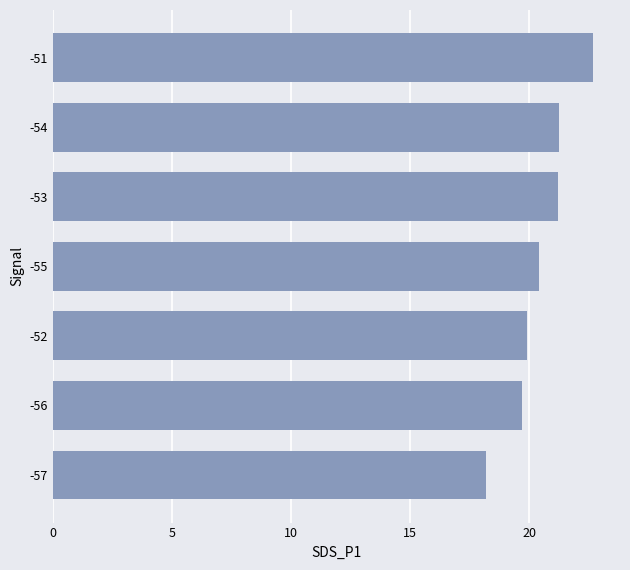

What is the sum of all values?

143.3